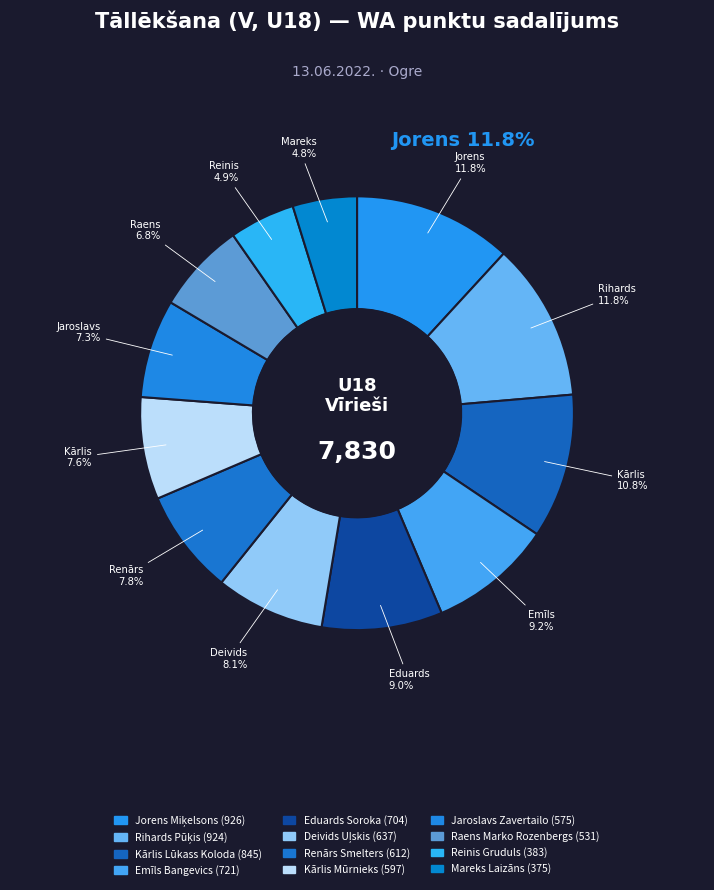

True or false: Reinis Gruduls accounts for 1% of the total.

False